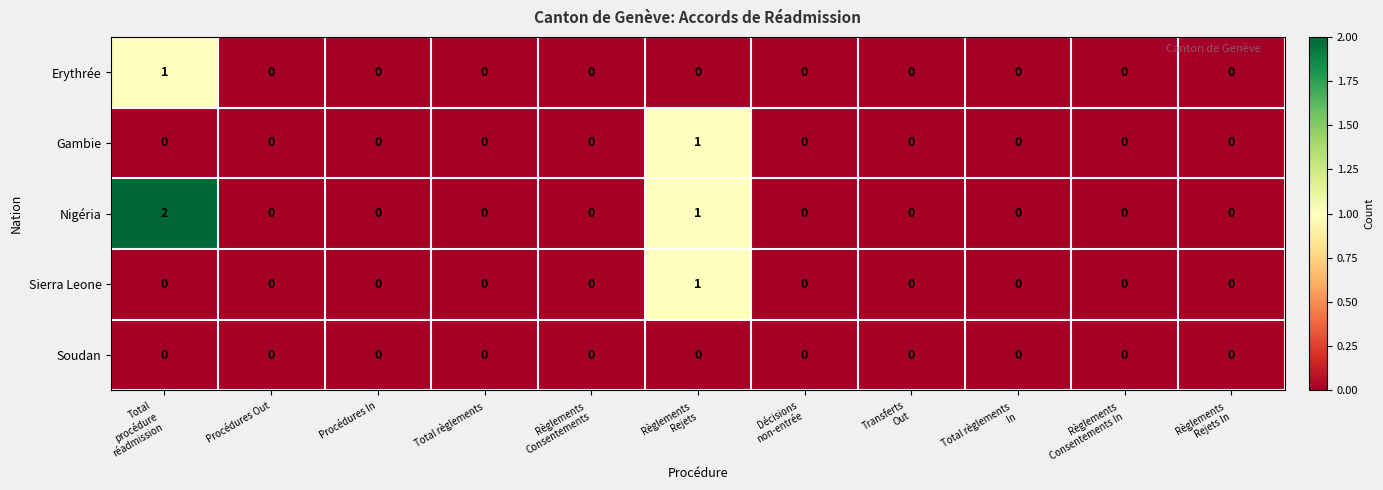

Is it true that Erythrée equals 0 at Procédures In?

True